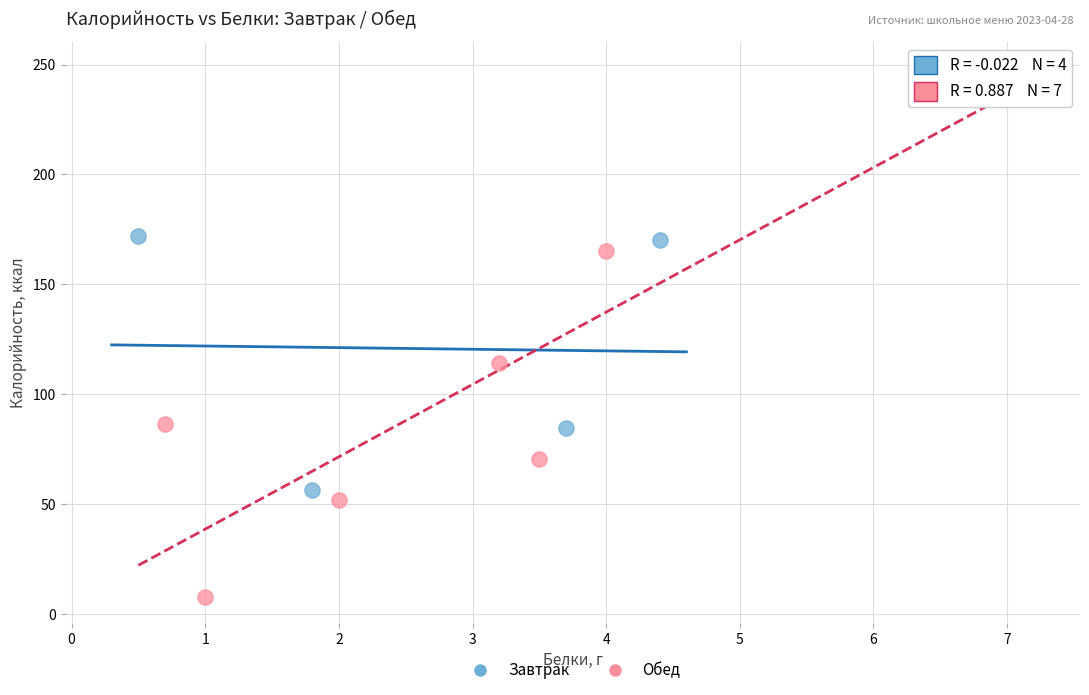

Which series reaches the minimum Y coordinate?

Обед